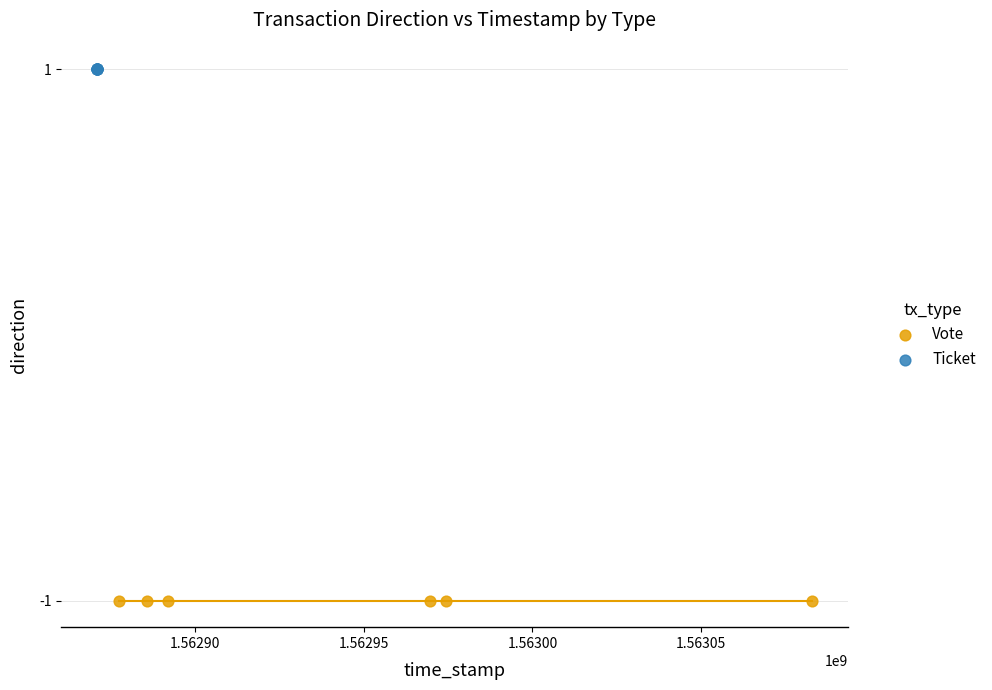

What are all the series names shown in the legend?

Vote, Ticket